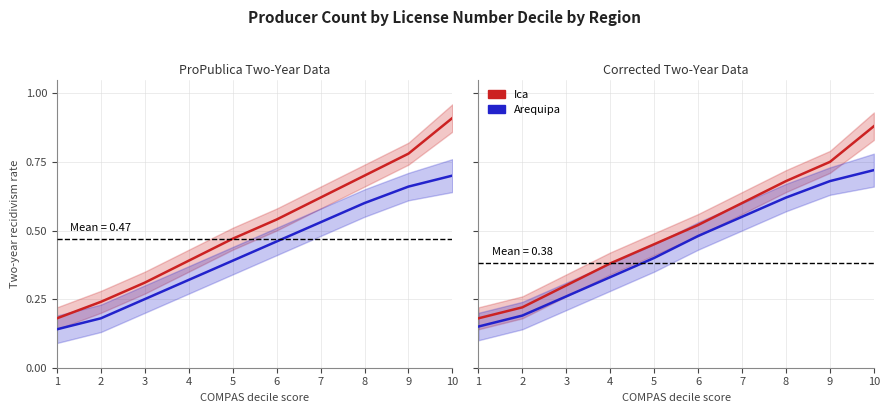

What are all the series names shown in the legend?

Ica, Arequipa